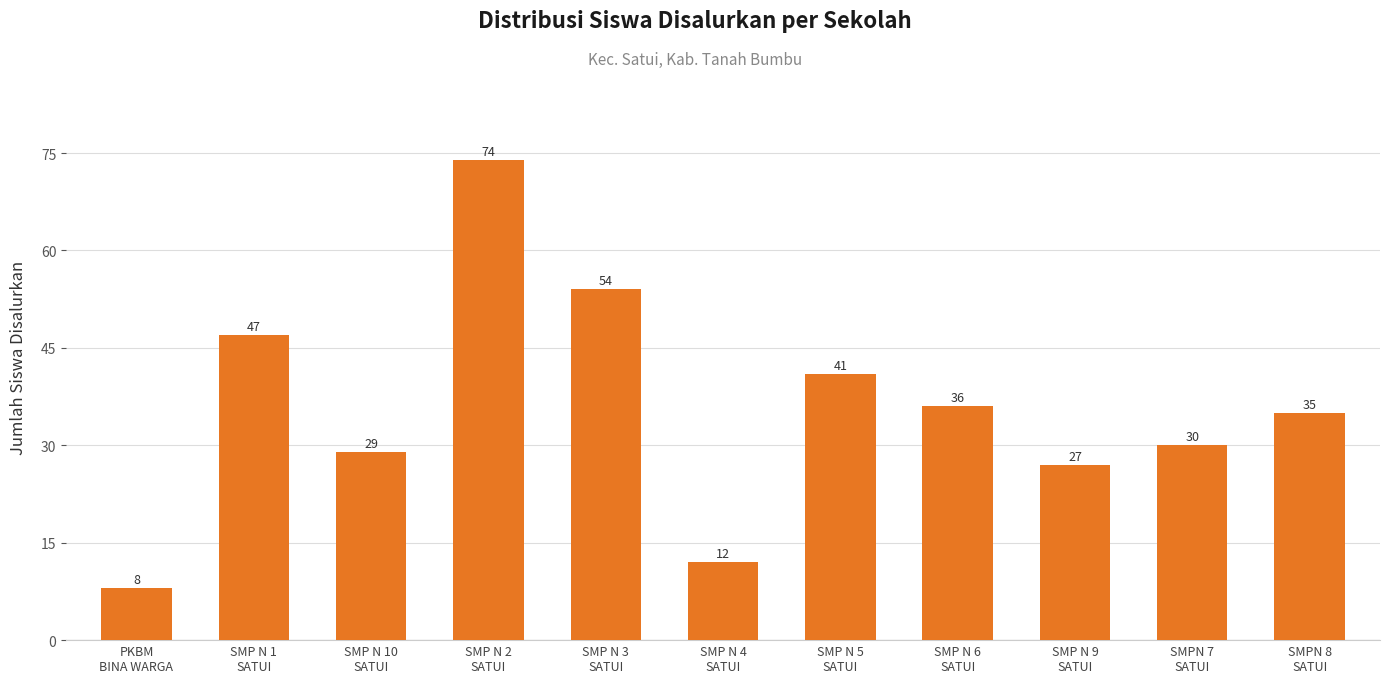

What is the difference between the maximum and second lowest values?

62